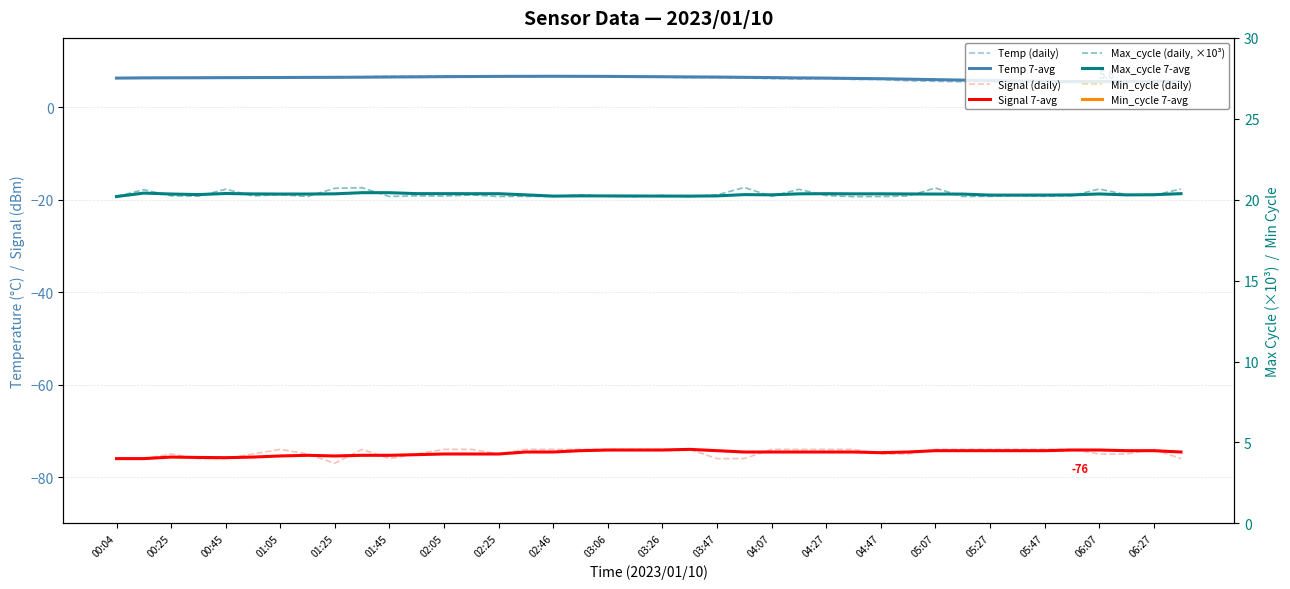

Where is Signal nearest to the value -75?

00:25